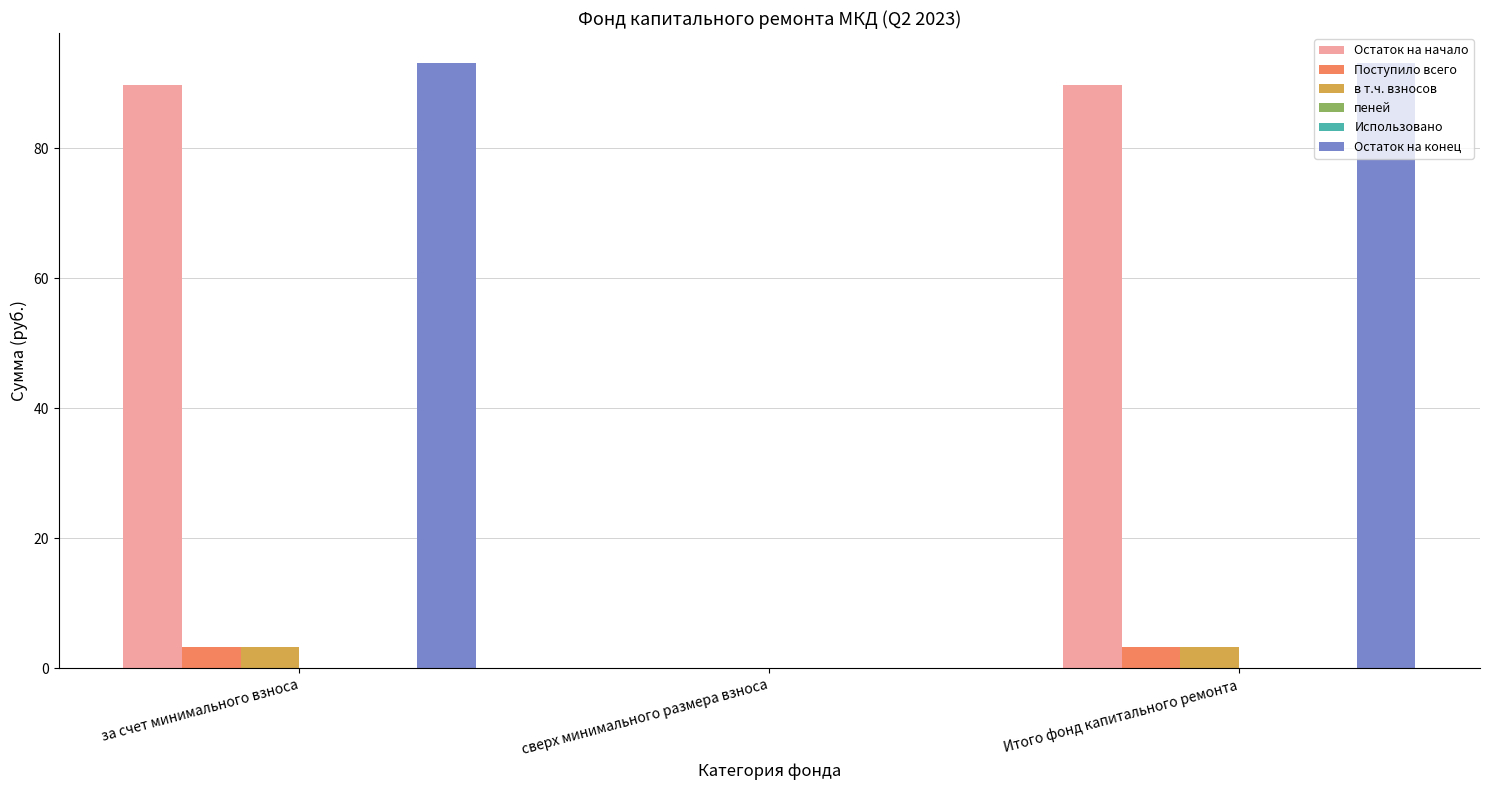

Which series has the widest spread of values?

Остаток на конец